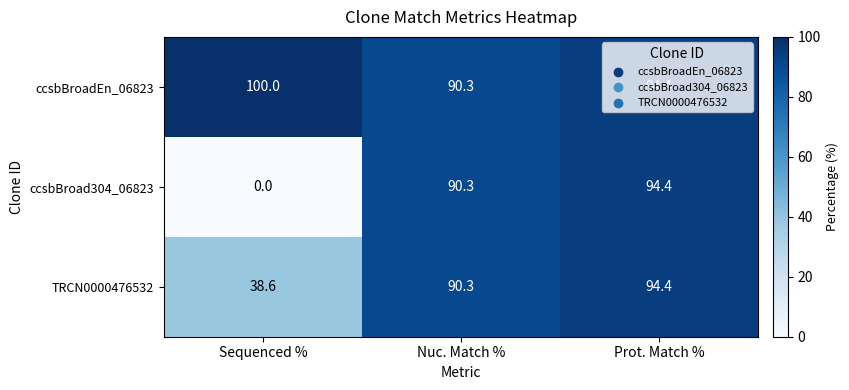

How many series are shown in this chart?

3